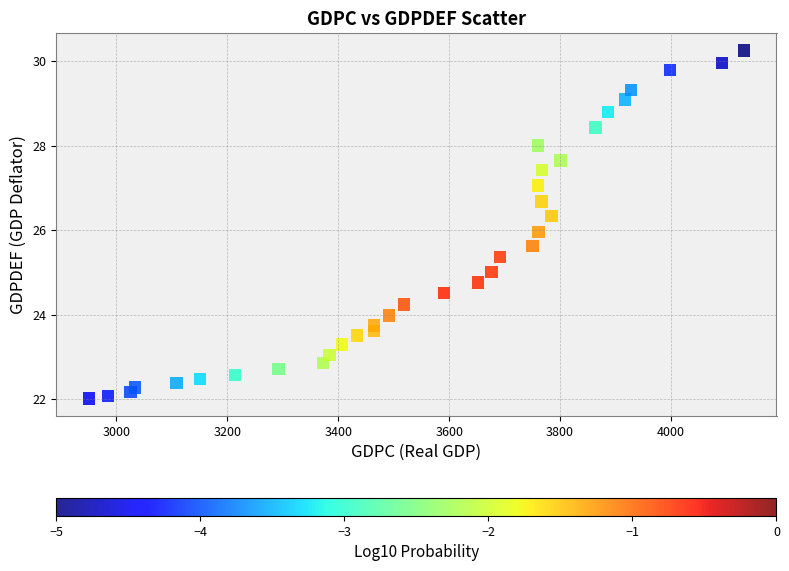

What is the range of X values (max minus min)?

1180.6